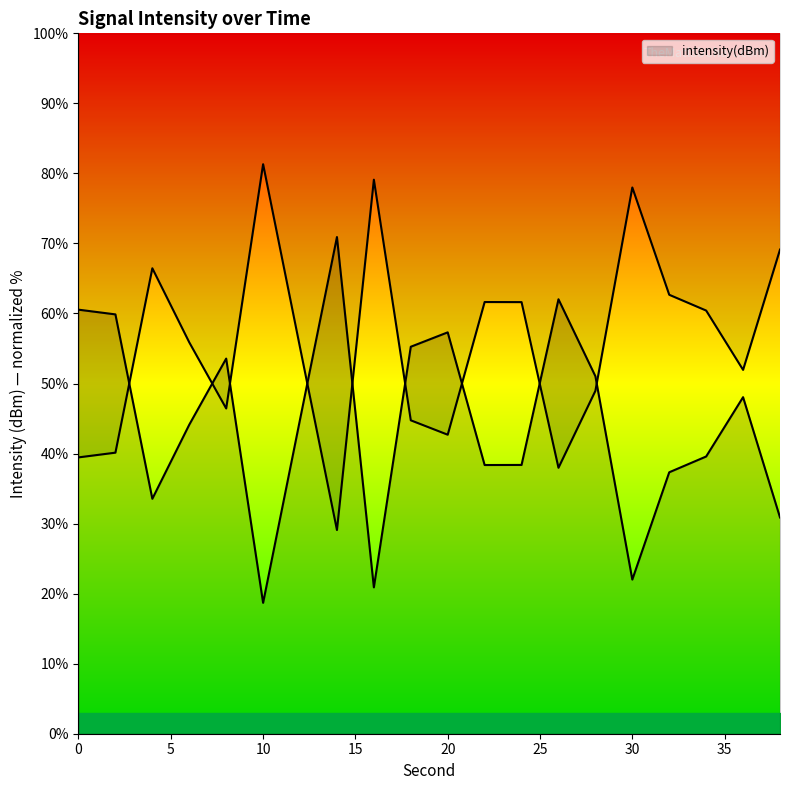

List the labels in order of value, smallest first.

10, 16, 30, 38, 4, 32, 22, 24, 34, 6, 12, 36, 28, 8, 18, 20, 2, 0, 26, 14